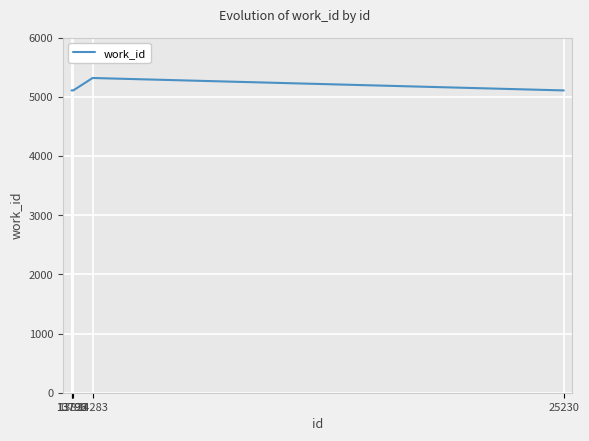

What is the average value?

5148